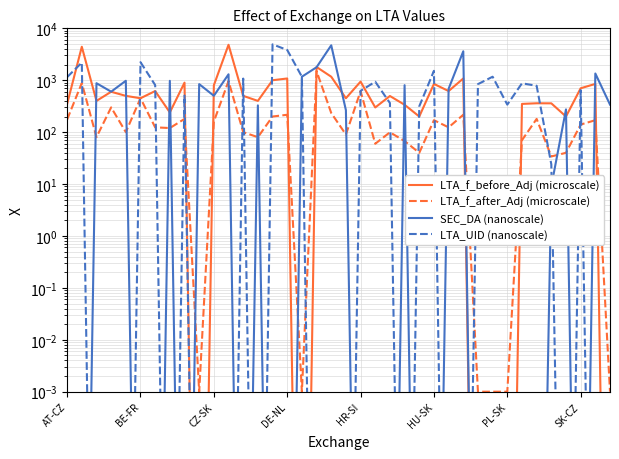

What is the difference between the LTA_UID (nanoscale) values at 18 and AT-CZ?

1149.0